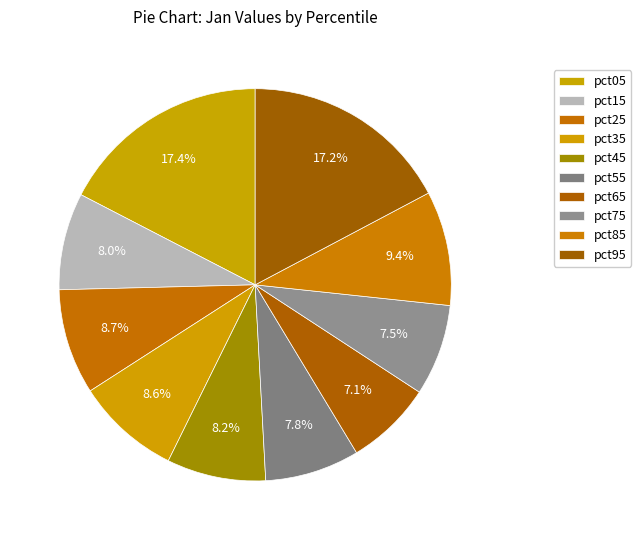

How many segments does this pie chart have?

10